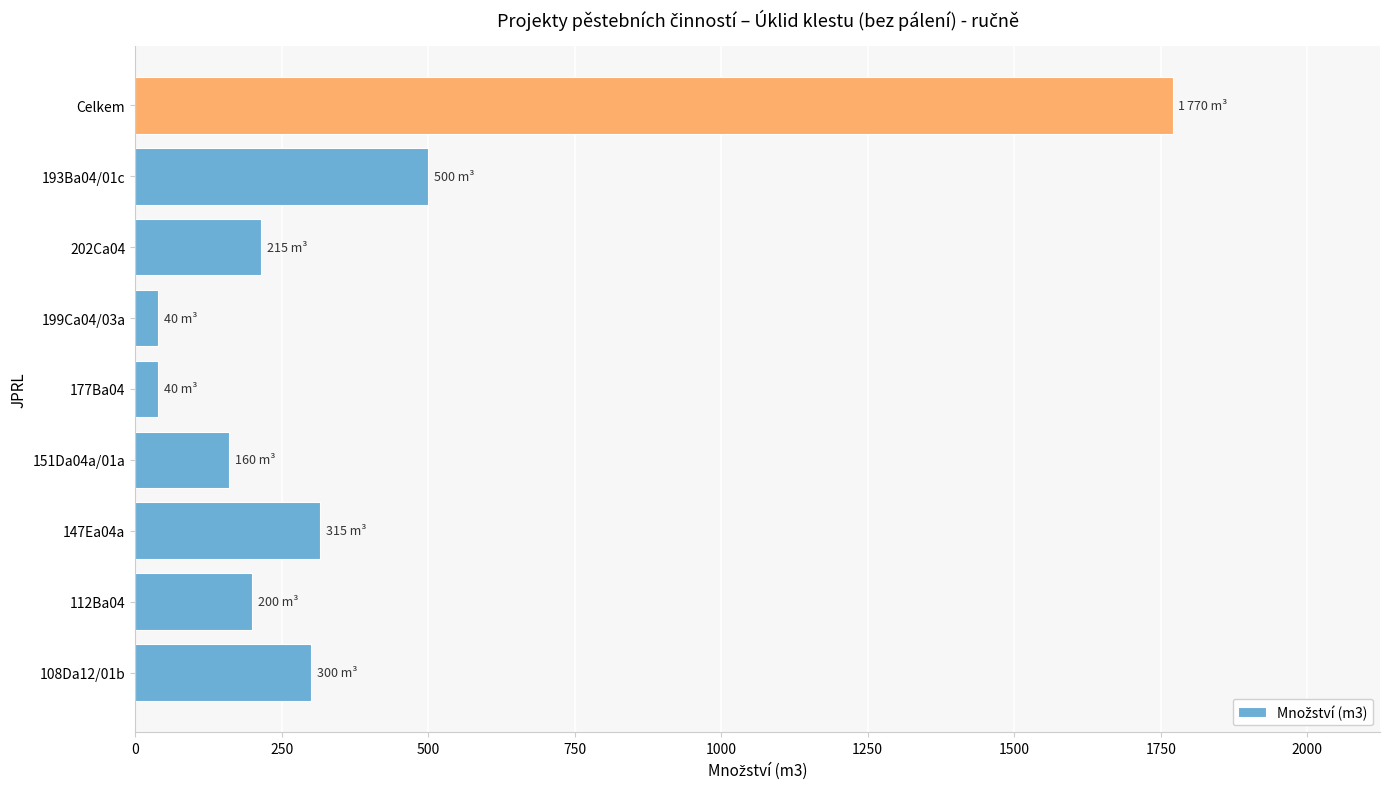

The value at 202Ca04 is 215. True or false?

True